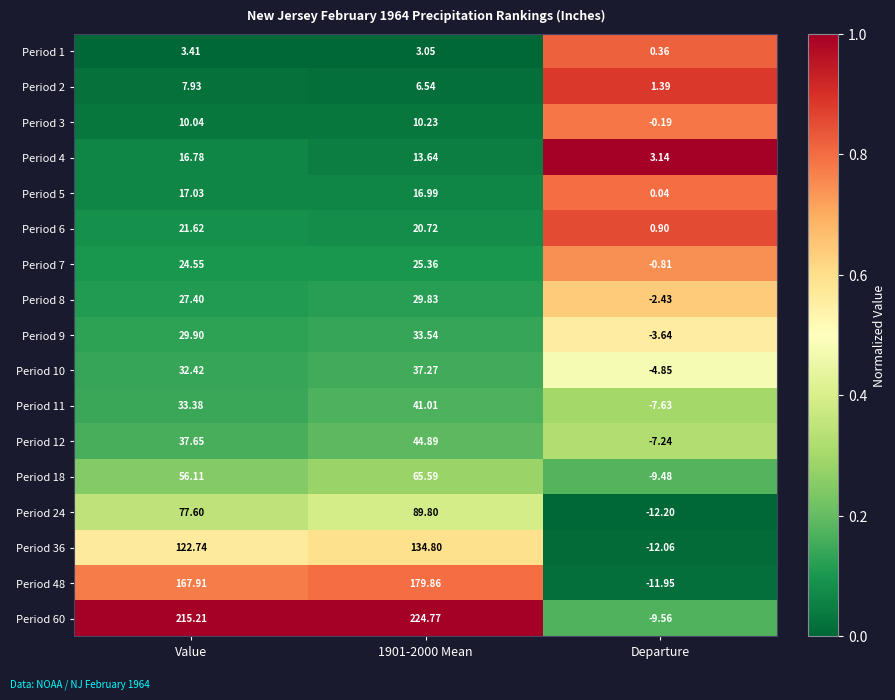

Which category has the lowest value across all series?

Departure